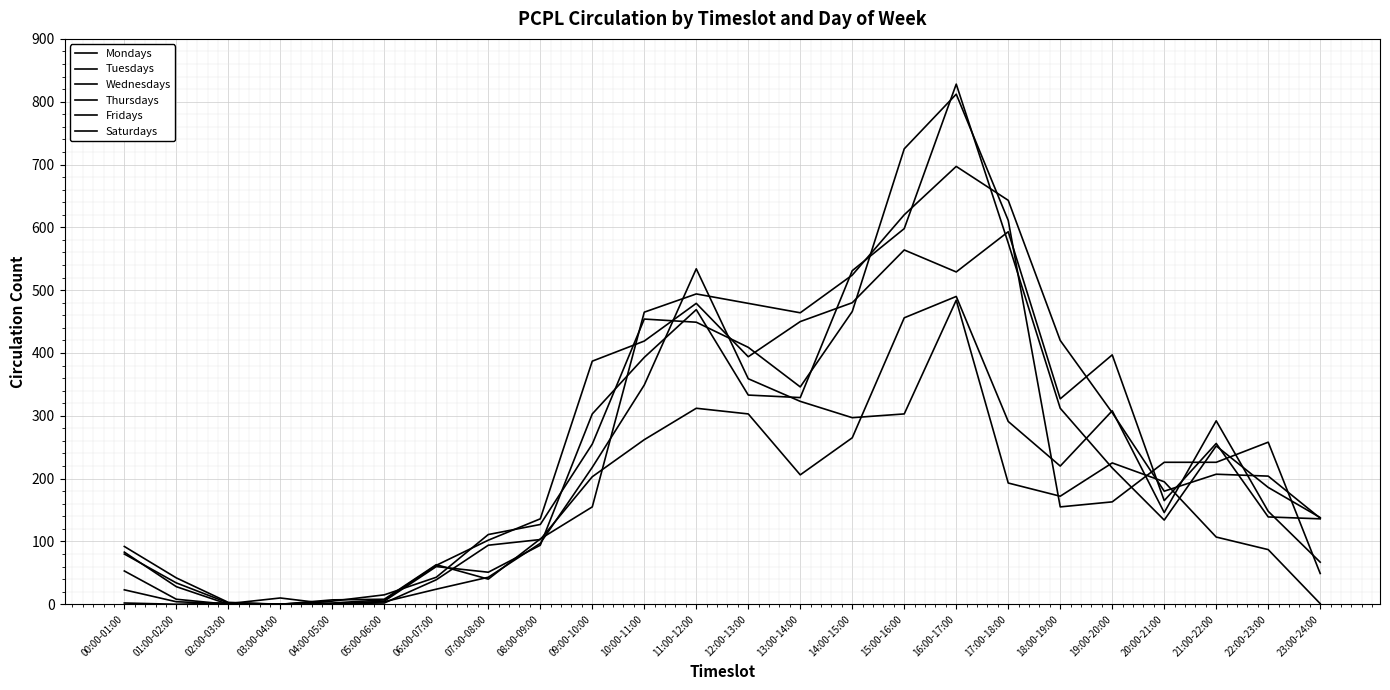

What is the total value across all series at 04:00-05:00?

15